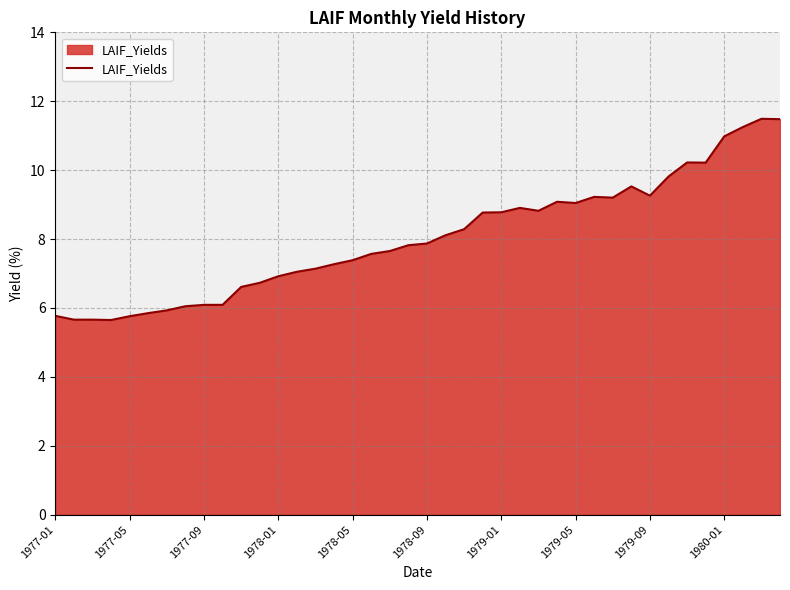

What is the difference between the maximum and minimum values?

5.8